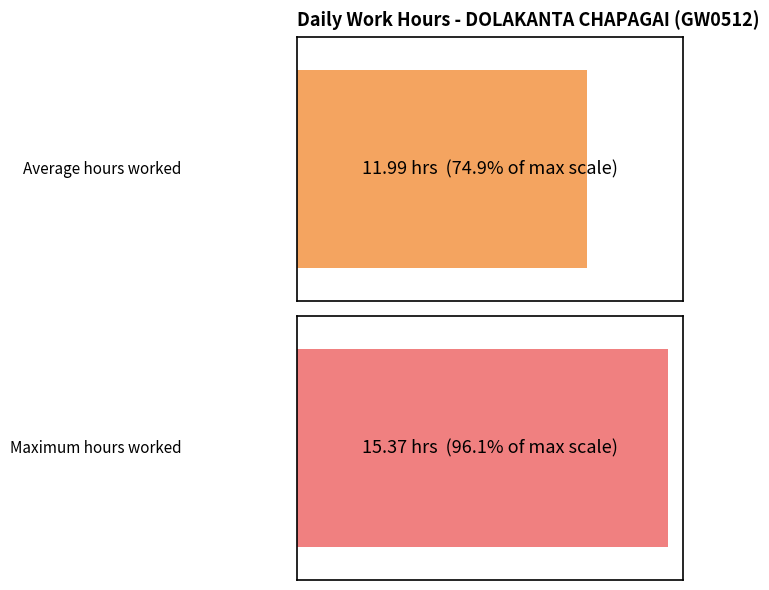

Read the value at 5.

11.9